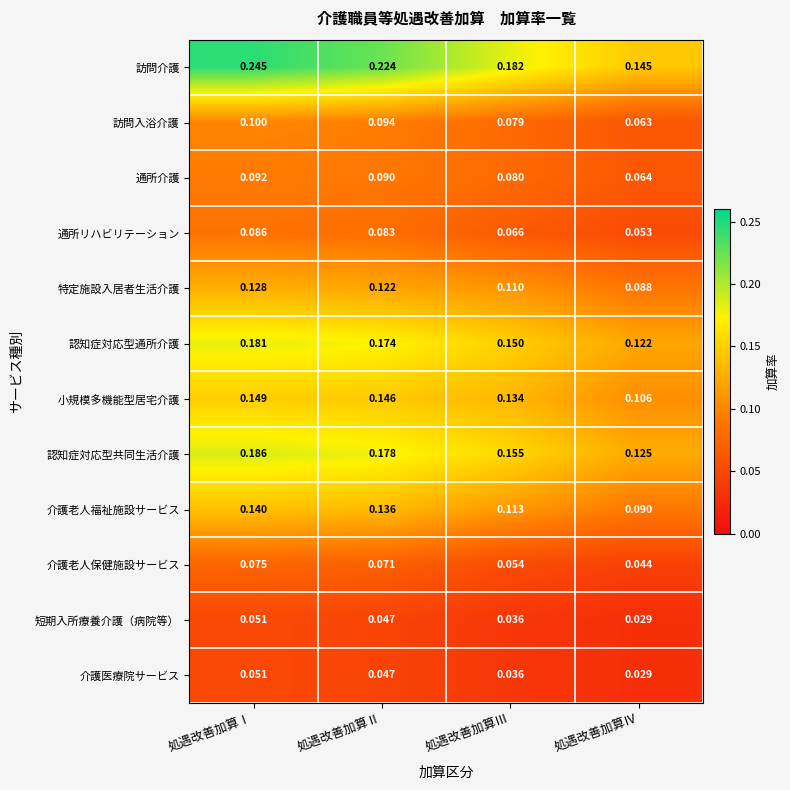

Rank the categories by 認知症対応型通所介護 value from highest to lowest.

処遇改善加算Ⅰ, 処遇改善加算Ⅱ, 処遇改善加算Ⅲ, 処遇改善加算Ⅳ